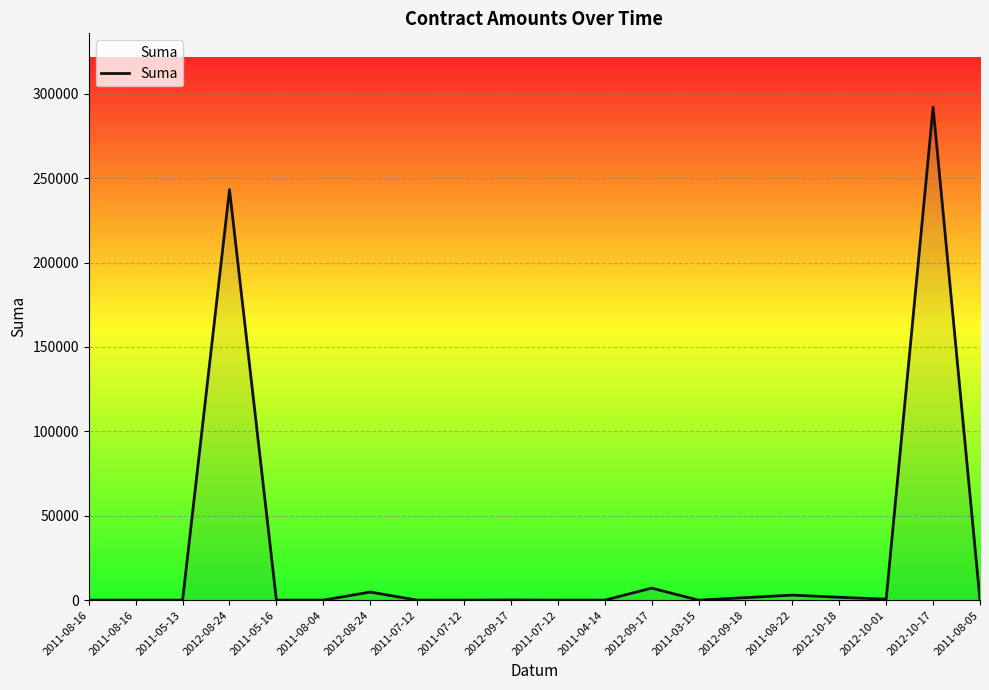

How many lines are shown in the chart?

1